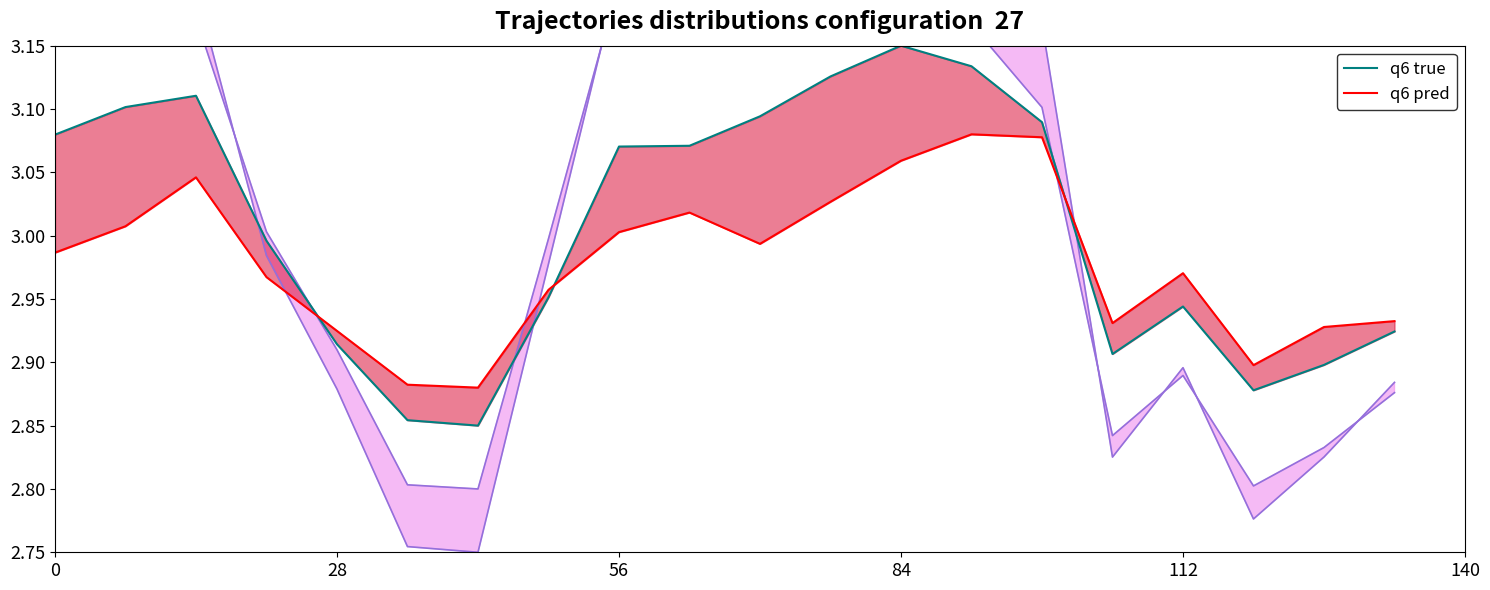

Which series has the widest spread of values?

California (q6 true)